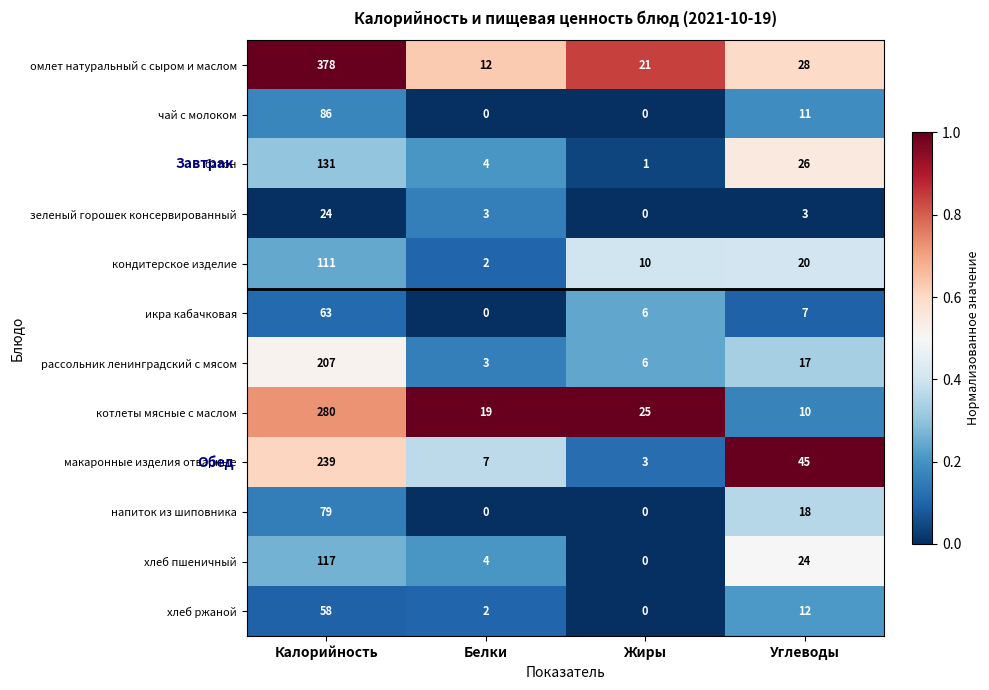

What is the difference between the highest and lowest values at Углеводы?

42